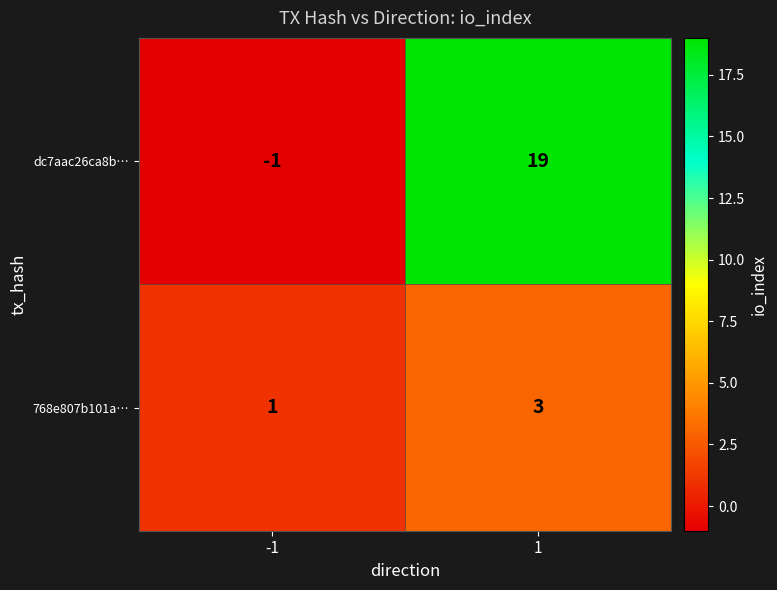

What is the approximate value of dc7aac26ca8b… at 1, to the nearest 10?

20